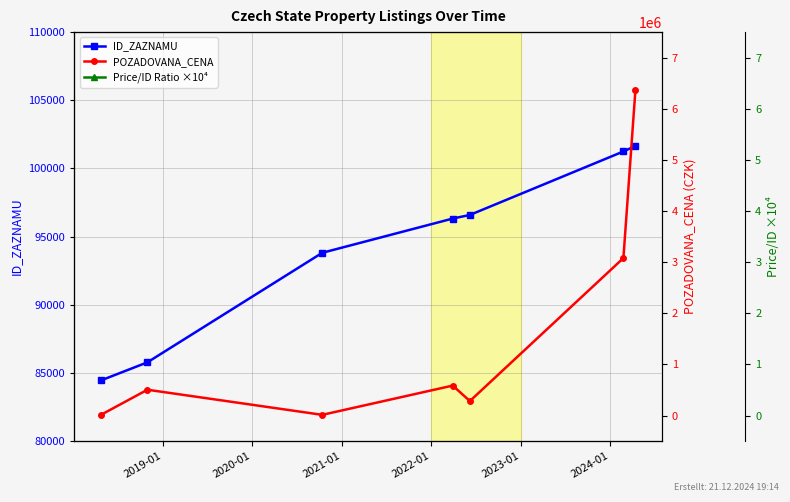

True or false: ID_ZAZNAMU has more than 2 interior local peaks.

False